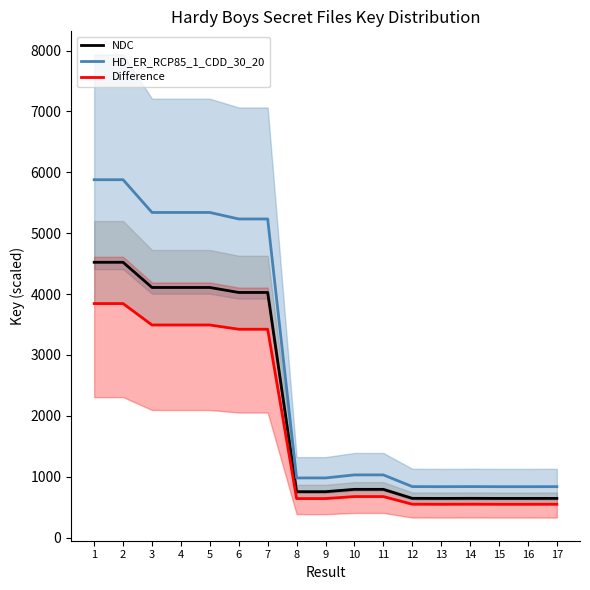

Which has a higher value, 13 or 14?

14